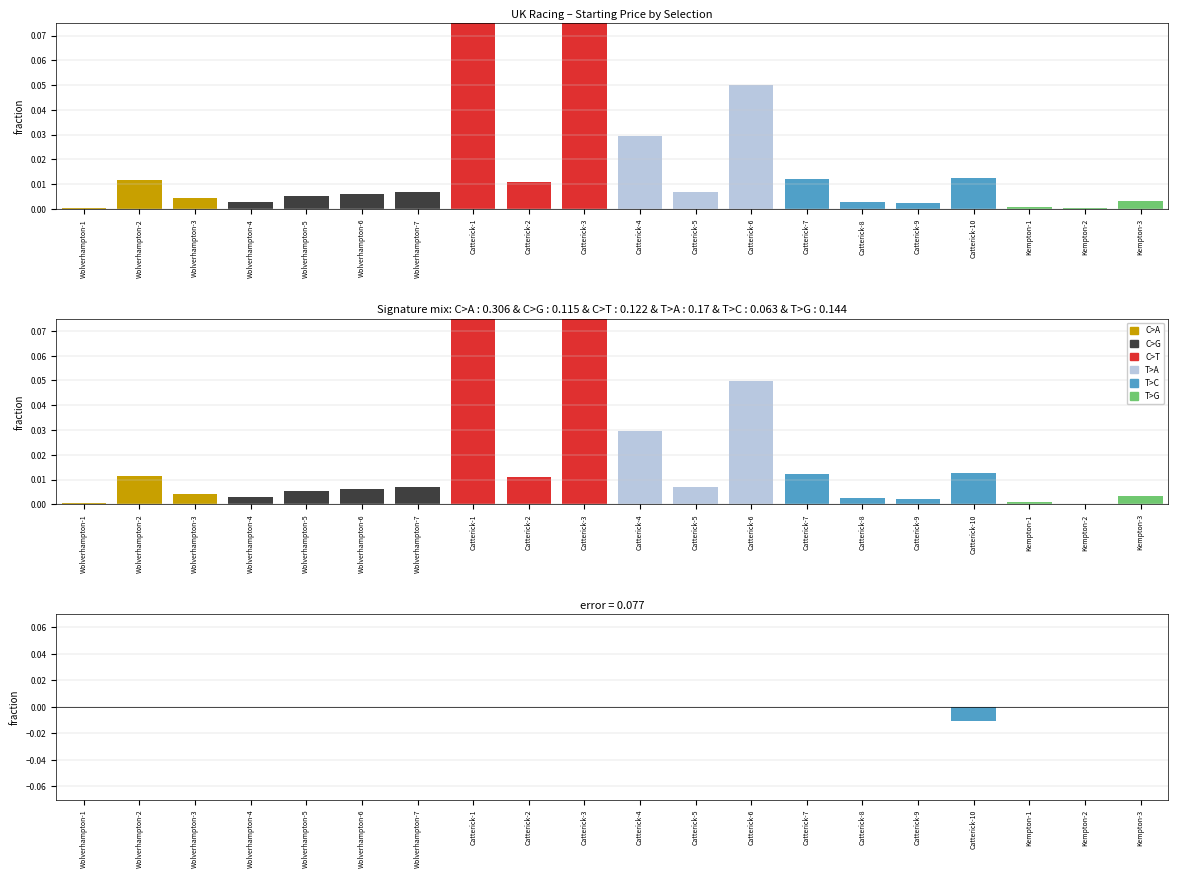

How many bars are there in total?

40